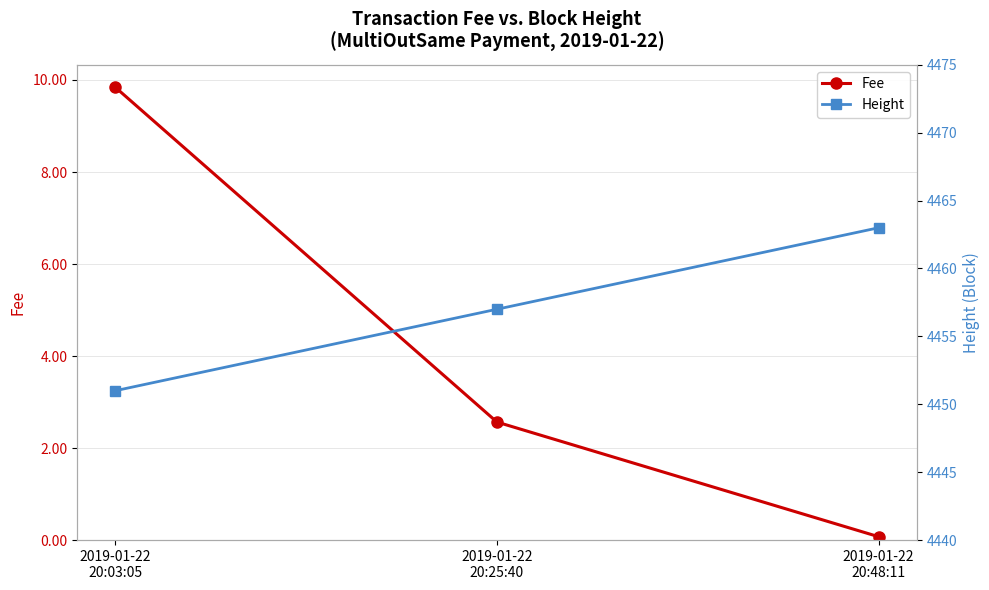

How many data points does each series have?

3